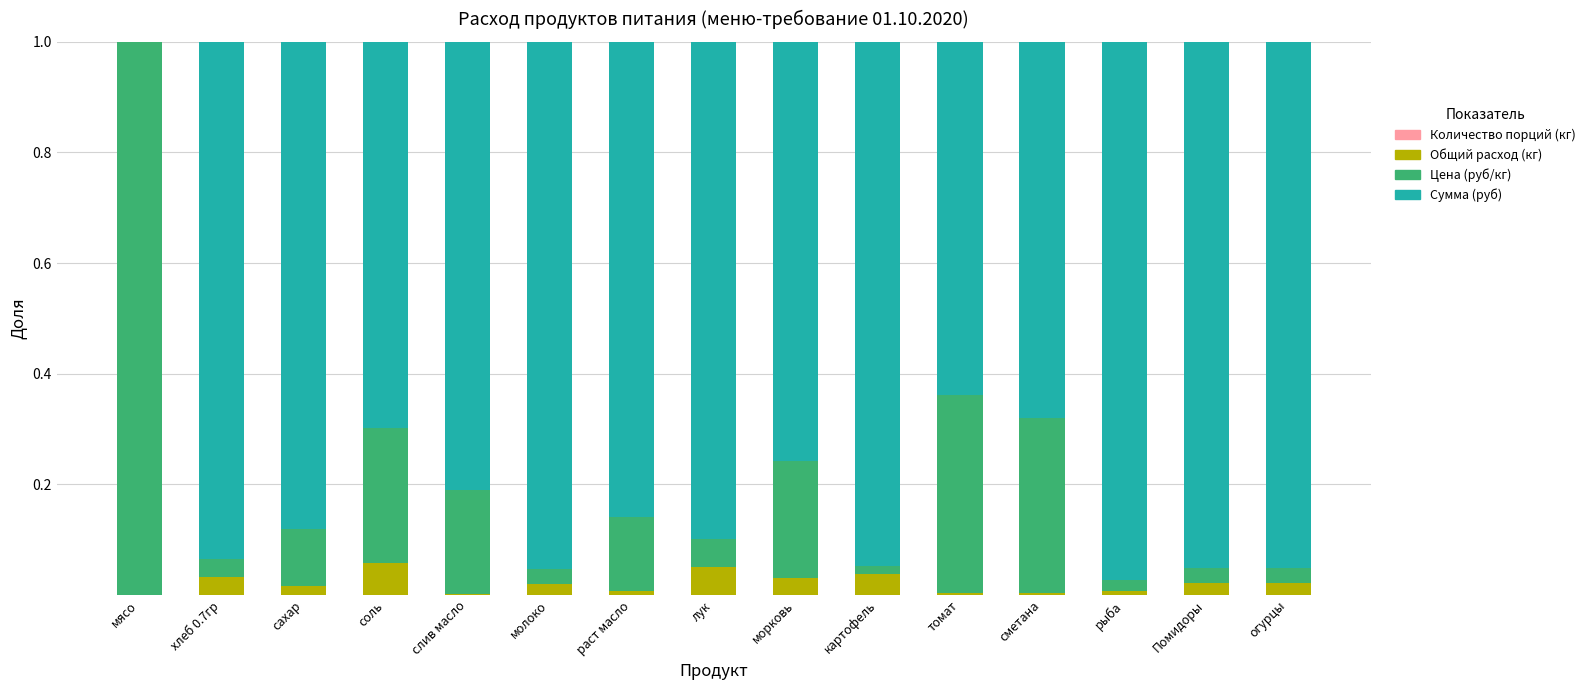

Are the bars horizontal?

No